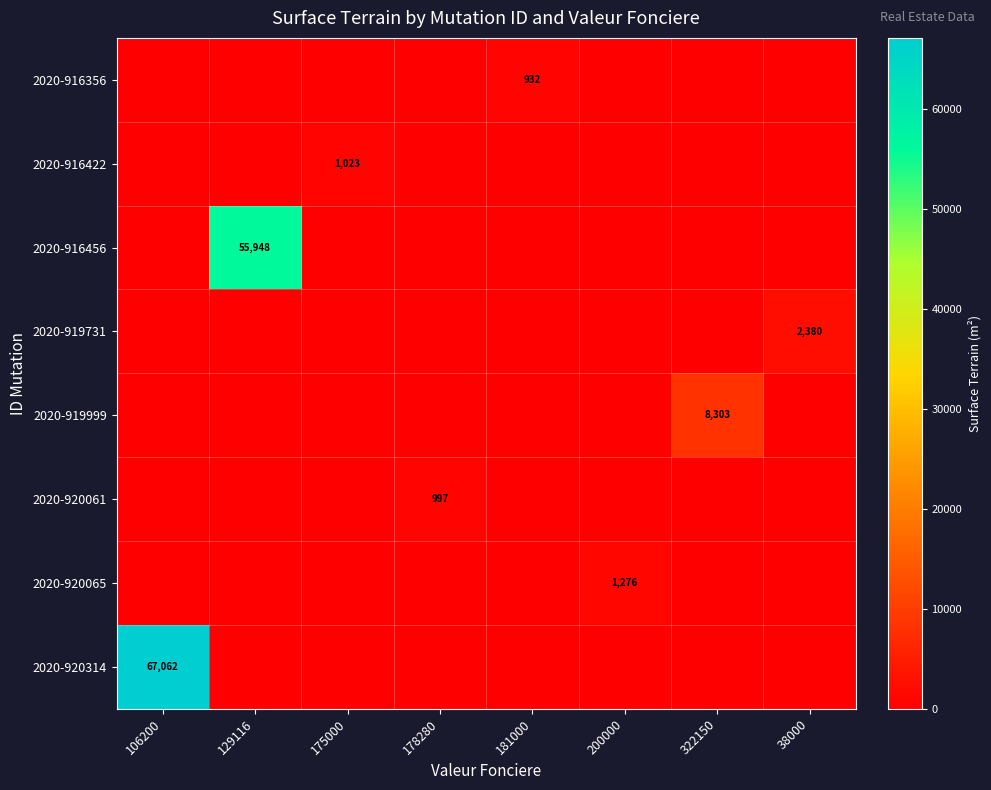

The value of 2020-920065 at 200000 is 1784. True or false?

False